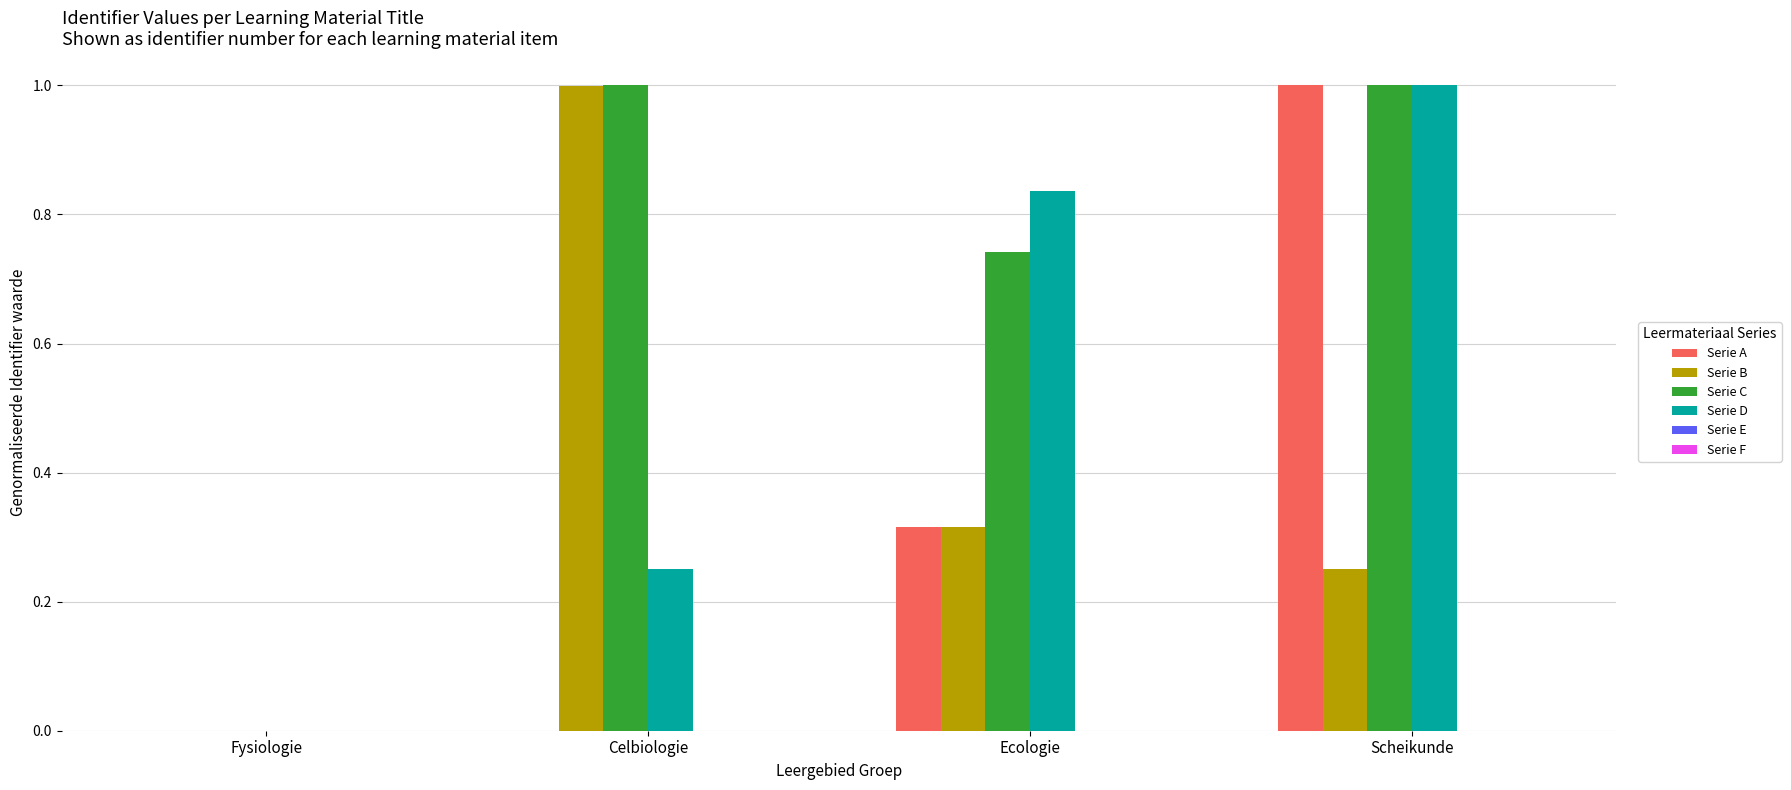

What is the sum of all Serie D values?

2.1